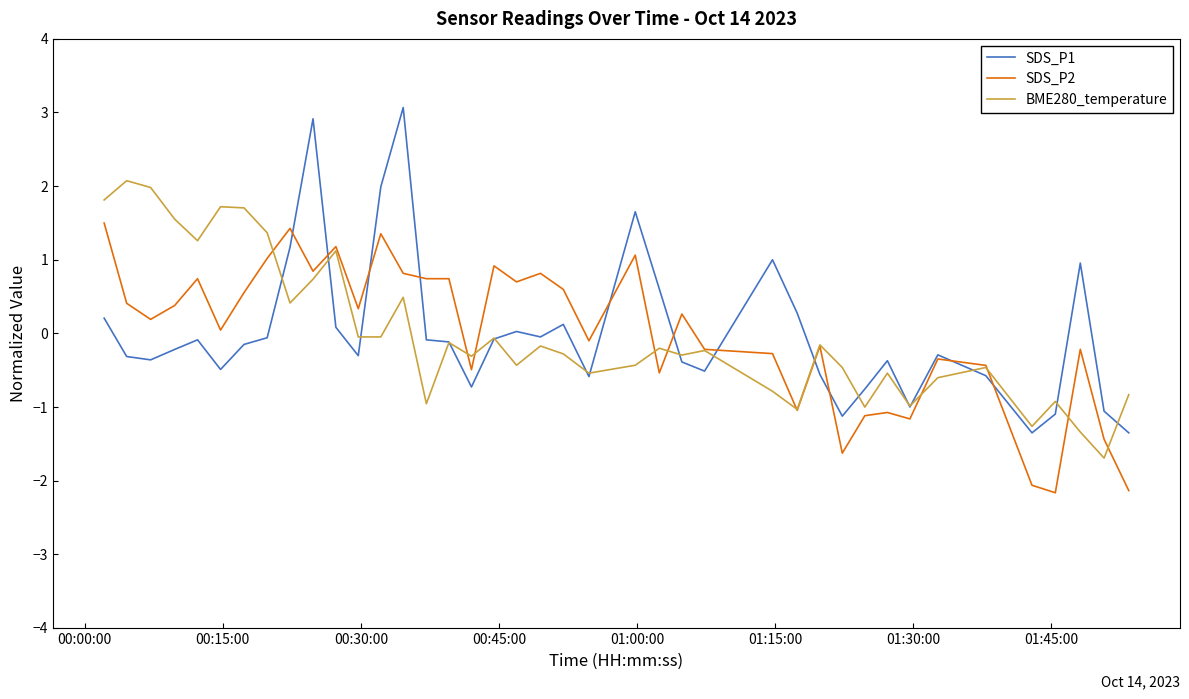

Which series has the largest range (max minus min)?

SDS_P1